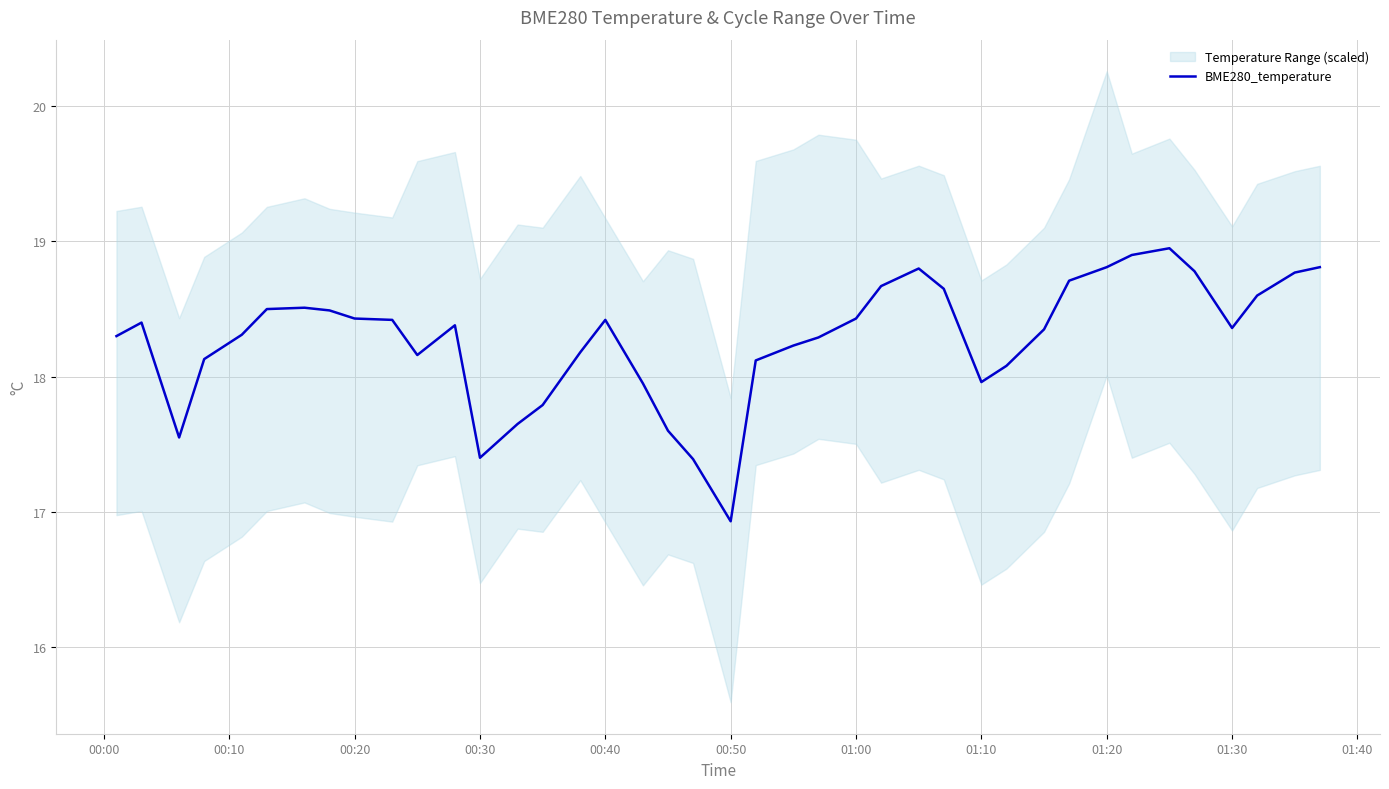

What is the minimum value for BME280_temperature?

16.9